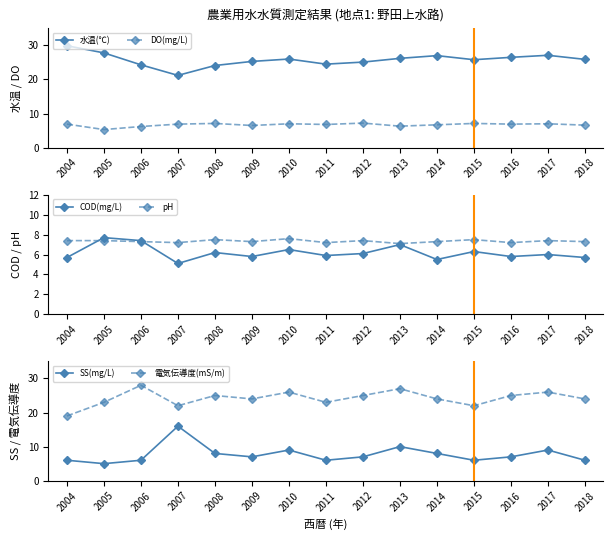

What is the value of the SS(mg/L) point at the 8th from the left?

6